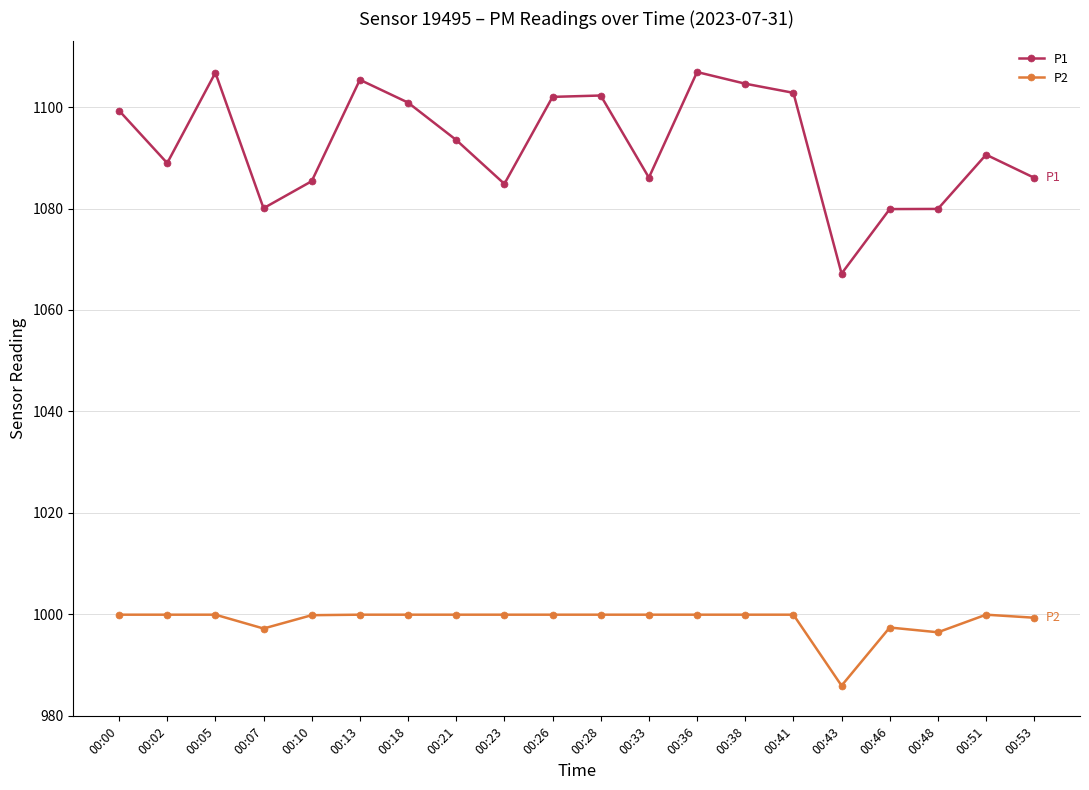

Rank the series at 00:10 from lowest to highest value.

P2, P1